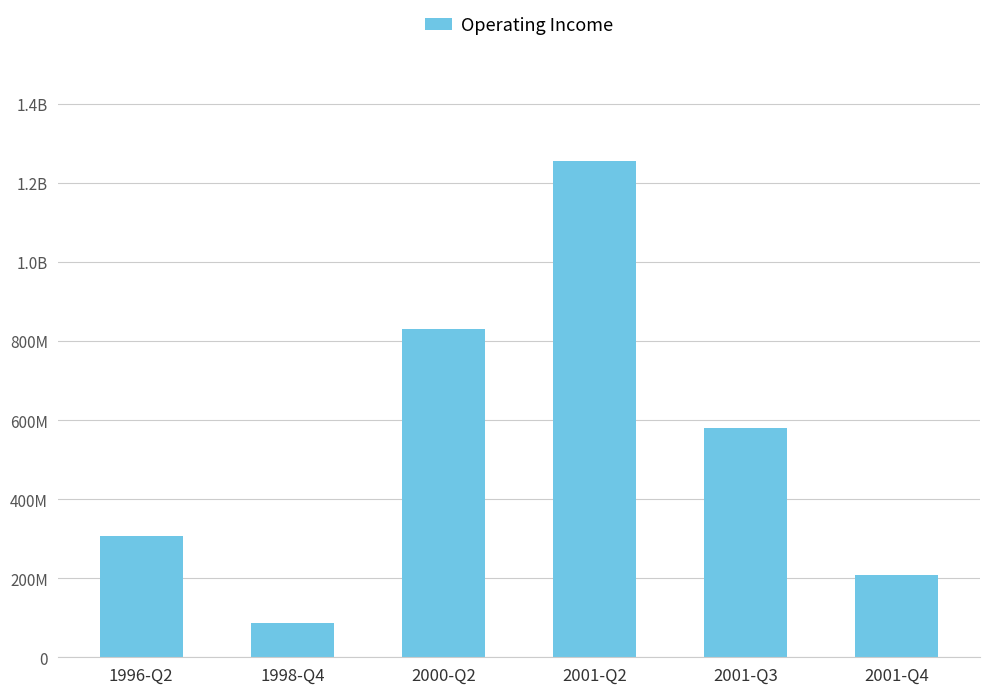

Read the value at 1996-Q2.

306000000